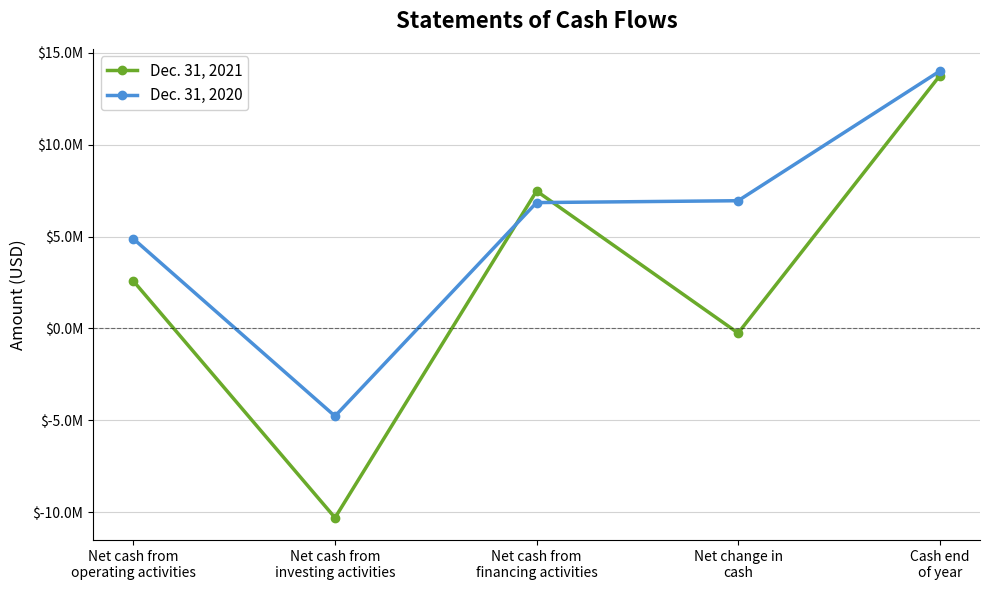

At which label is Dec. 31, 2020 closest to 4613888?

Net cash from
operating activities